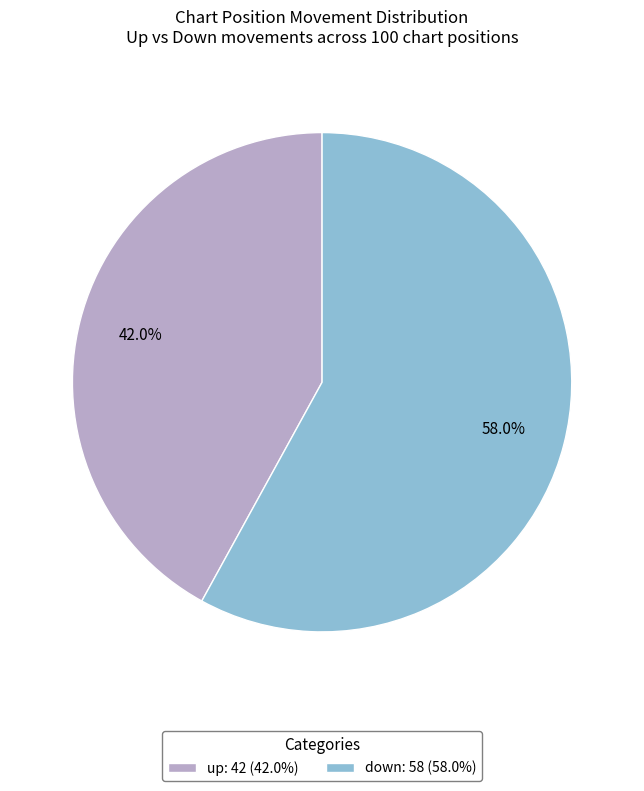

Between up: 42 (42.0%) and down: 58 (58.0%), which is larger?

down: 58 (58.0%)